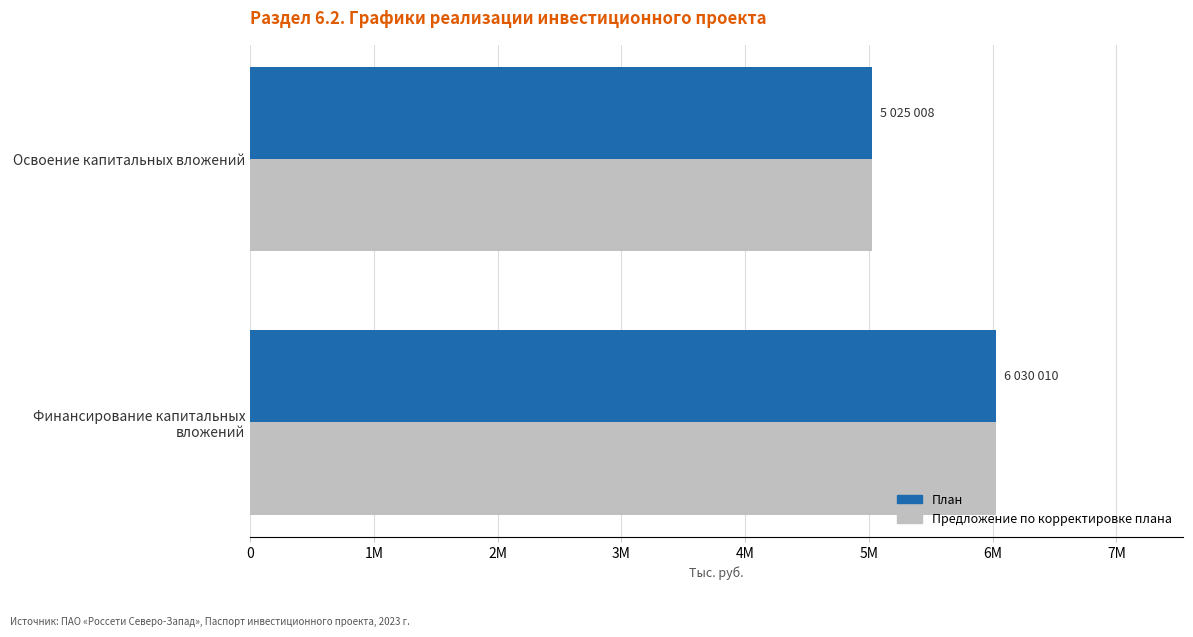

What are all the series names shown in the legend?

План, Предложение по корректировке плана